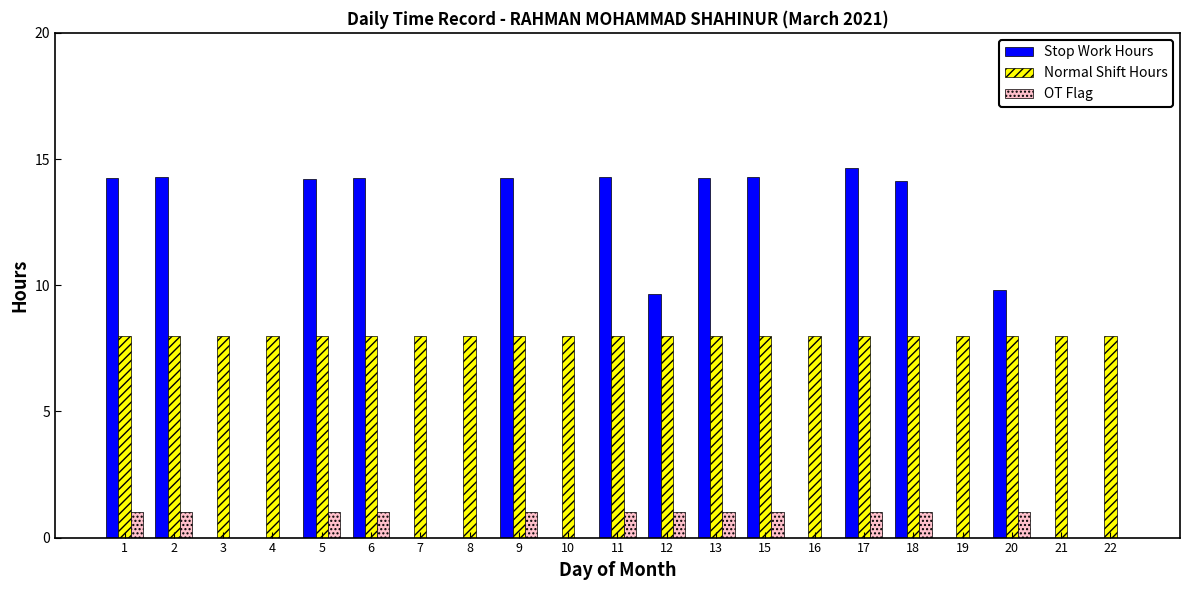

What is the total value across all series at 15?

23.3